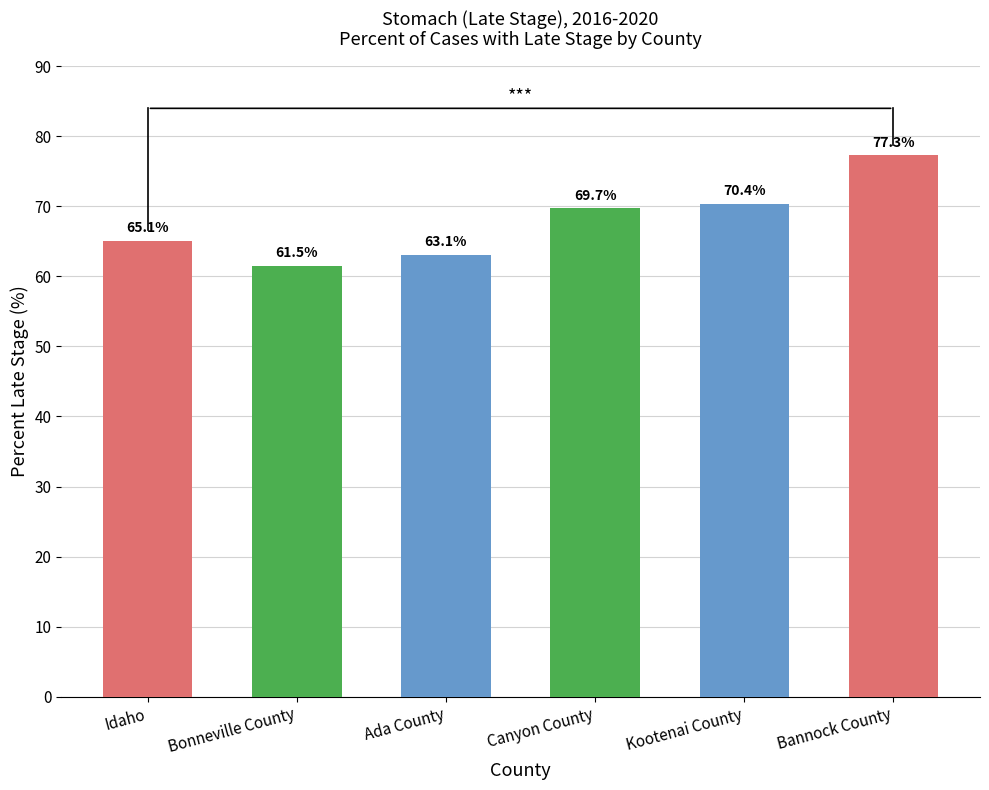

True or false: the data shows 28.7 at Bannock County.

False